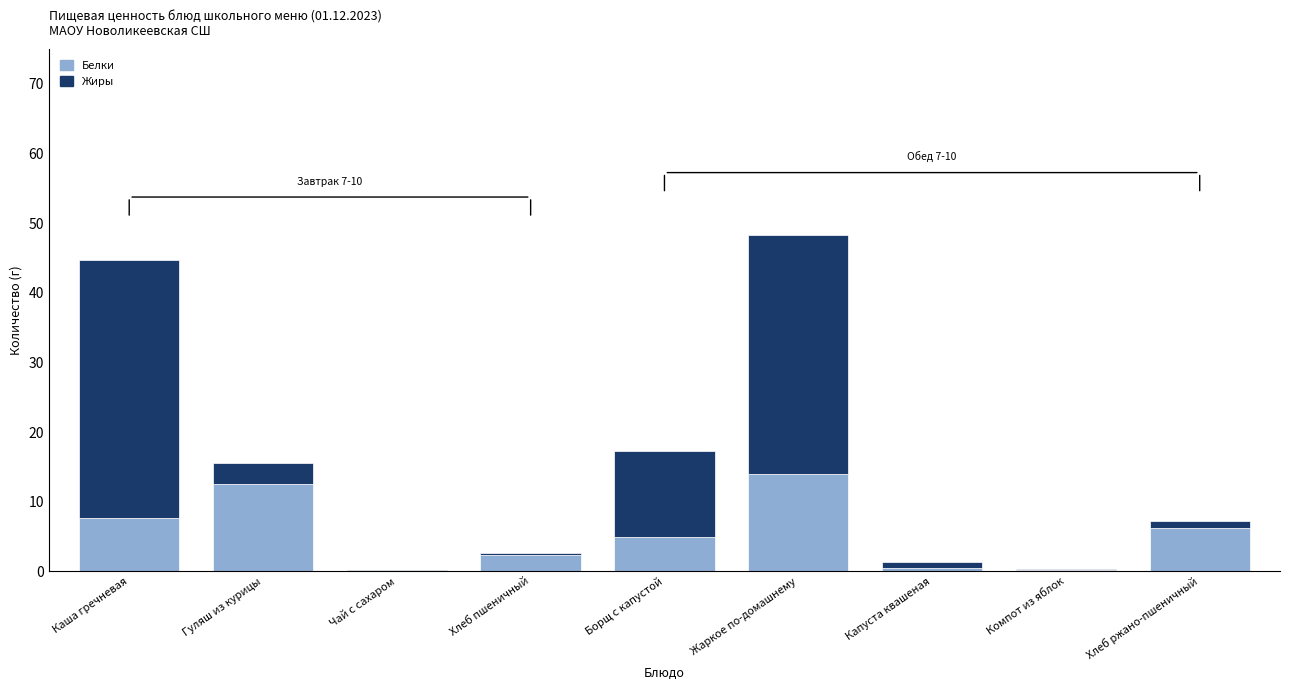

What is the approximate value of Белки at Каша гречневая?

7.7